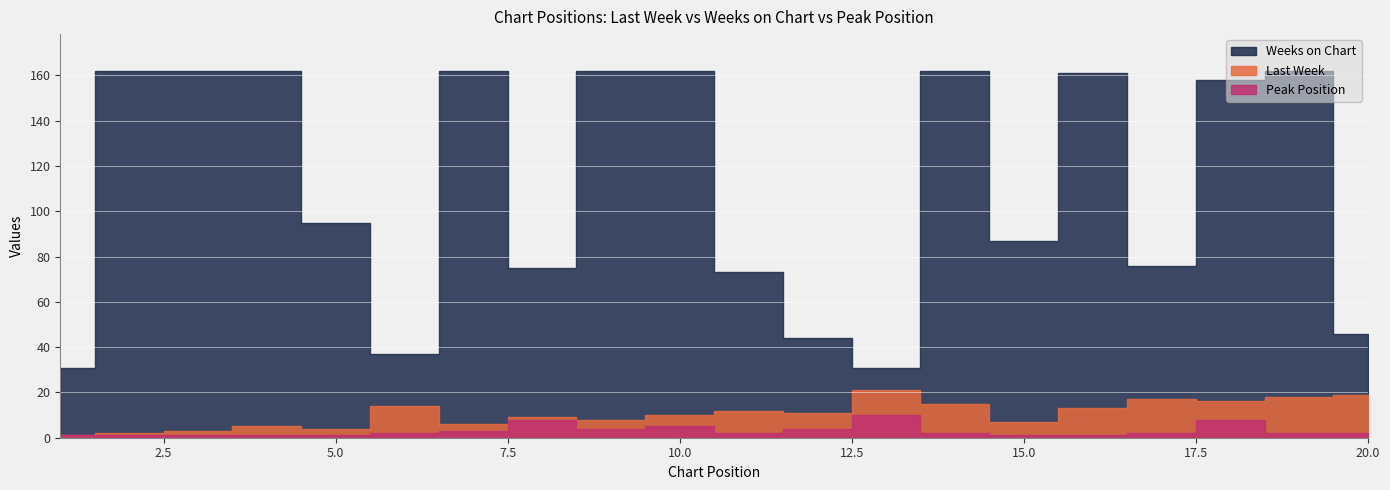

Reading left to right, list all the values displayed in this chart.

Last Week: 1=1	2=2	3=3	4=5	5=4	6=14	7=6	8=9	9=8	10=10	11=12	12=11	13=21	14=15	15=7	16=13	17=17	18=16	19=18	20=19
Weeks on Chart: 1=31	2=162	3=162	4=162	5=95	6=37	7=162	8=75	9=162	10=162	11=73	12=44	13=31	14=162	15=87	16=161	17=76	18=158	19=162	20=46
Peak Position: 1=1	2=1	3=1	4=1	5=1	6=2	7=3	8=8	9=4	10=5	11=2	12=4	13=10	14=2	15=1	16=1	17=2	18=8	19=2	20=2